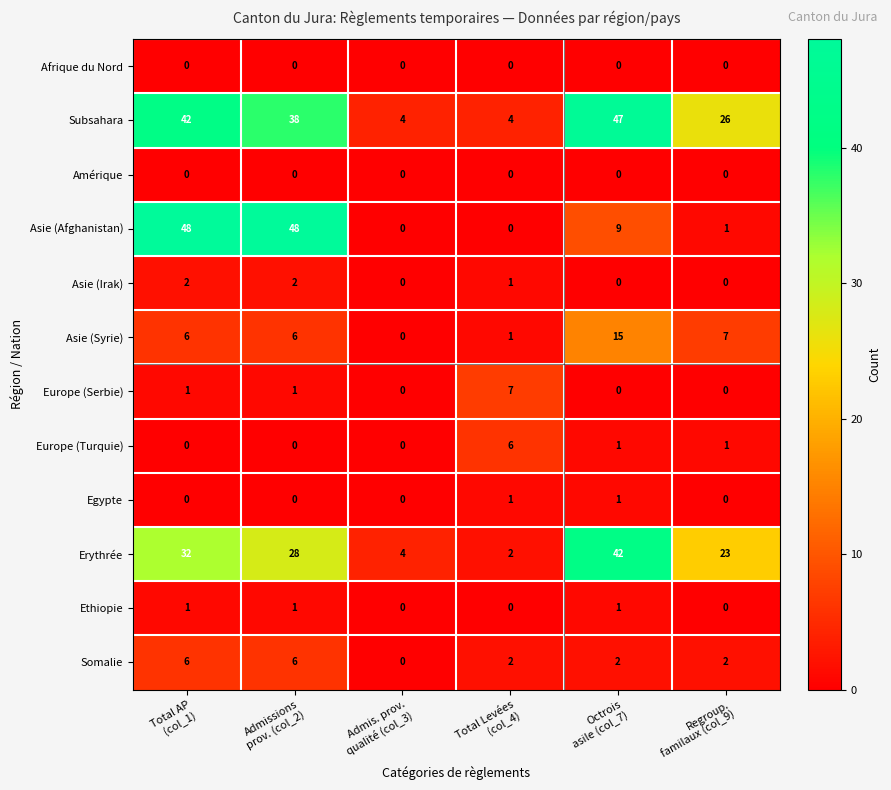

Which series has the widest spread of values?

Asie (Afghanistan)